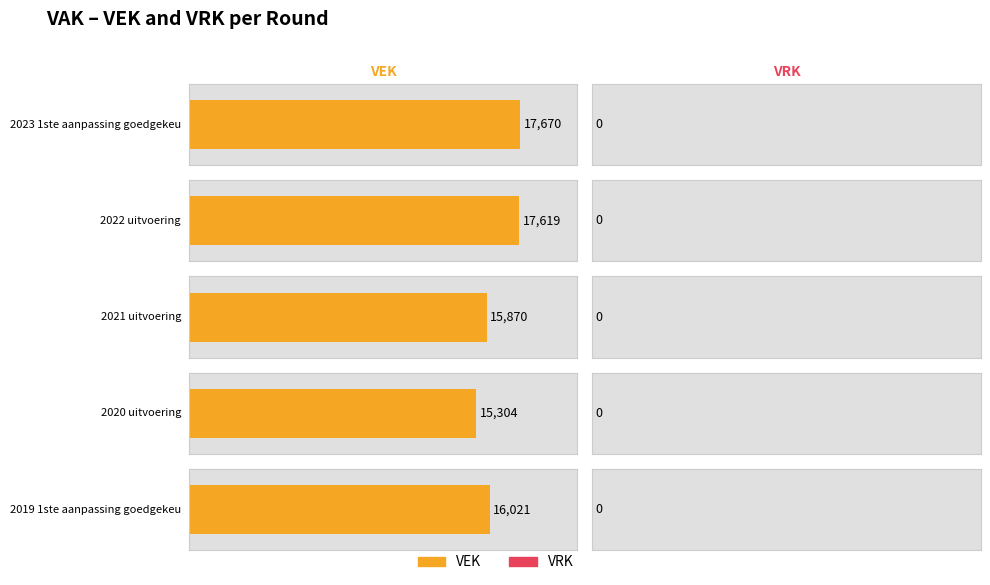

The VEK series shows 4188 at 2019 1ste aanpassing goedgekeurd. True or false?

False